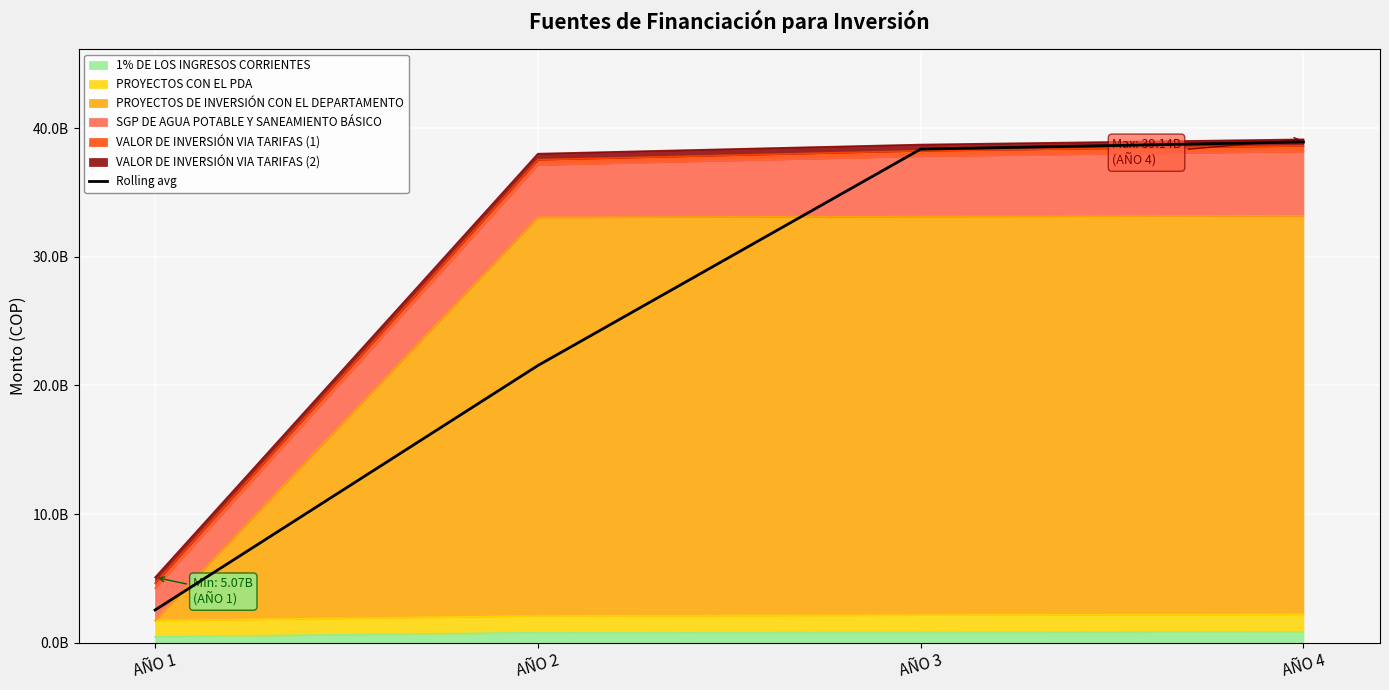

Does the chart display data point markers on the line(s)?

No